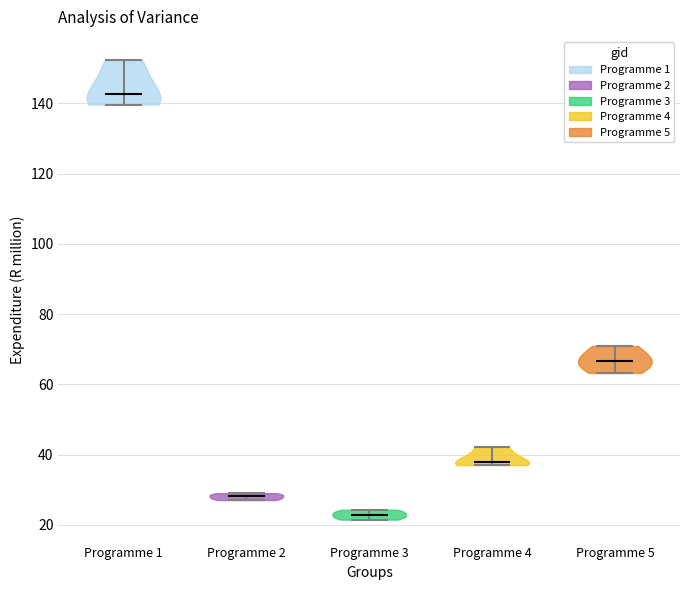

Reading left to right, read every violin against the y-axis: where its median line is, and the lowest and highest points it reaches. The values are not printed on the chart, so give them approximately, as read against the axis.

Programme 1: median line 142, lowest point 140, highest point 152
Programme 2: median line 28, lowest point 28, highest point 30
Programme 3: median line 22, lowest point 22, highest point 24
Programme 4: median line 38, lowest point 38, highest point 42
Programme 5: median line 66, lowest point 64, highest point 70